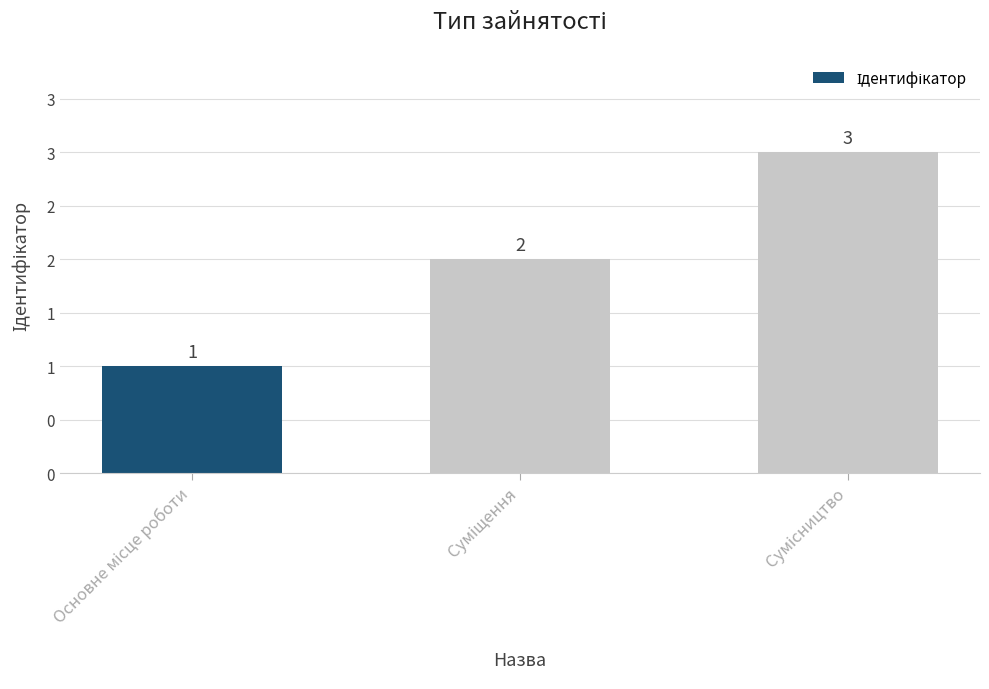

What is the value of the 3rd bar from the left?

3